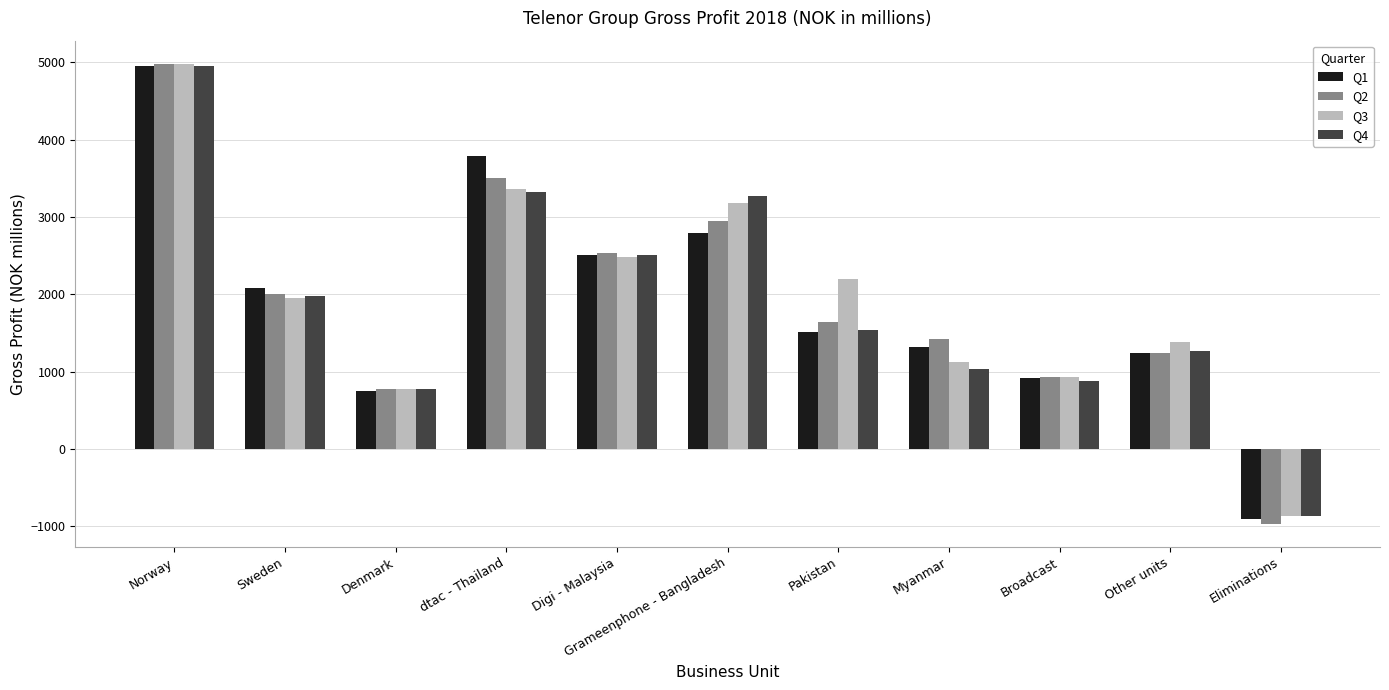

At which category does the chart reach its minimum across all series?

Eliminations